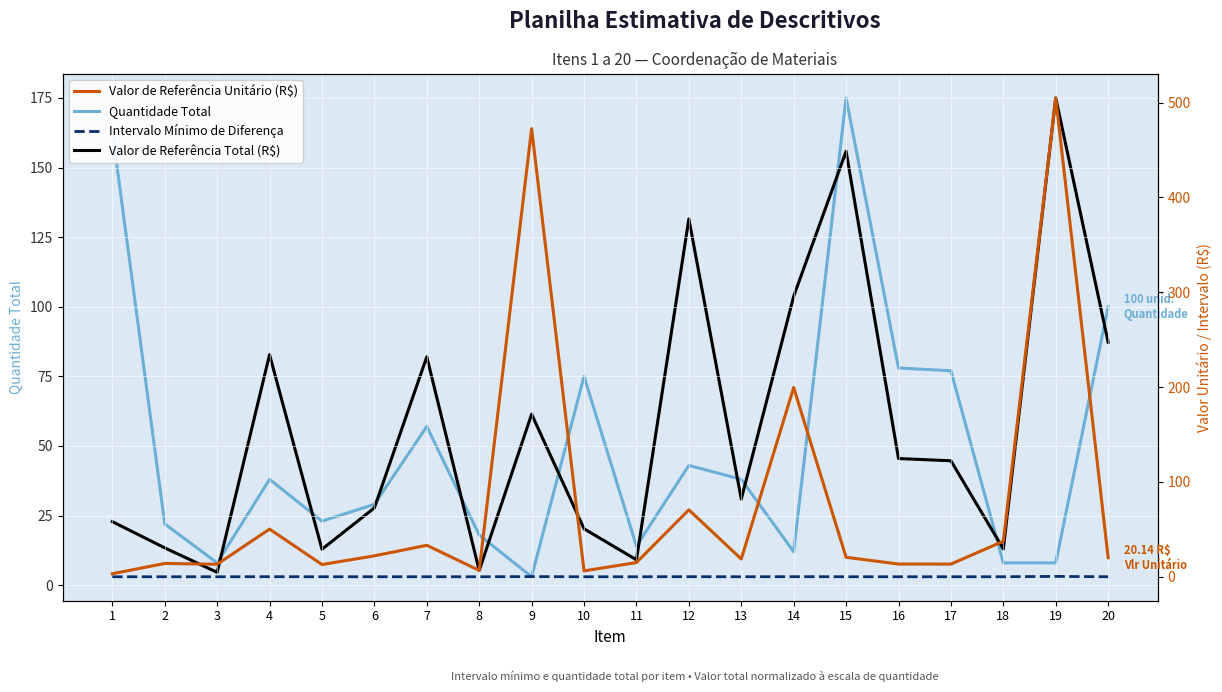

Is it true that Intervalo Mínimo de Diferença equals 0.0 at 5?

False